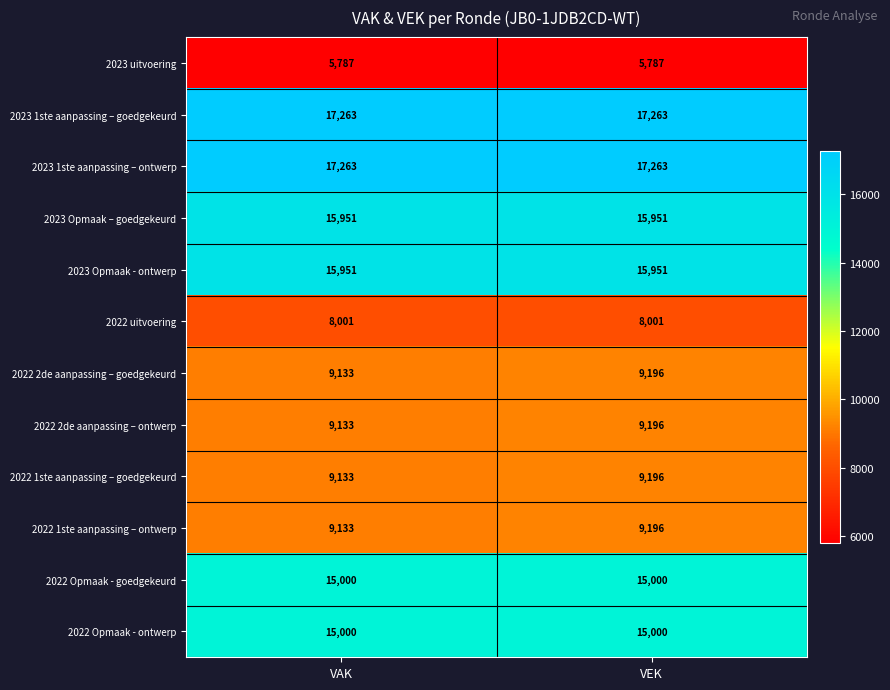

Rank the categories by 2022 1ste aanpassing – ontwerp value from highest to lowest.

VEK, VAK